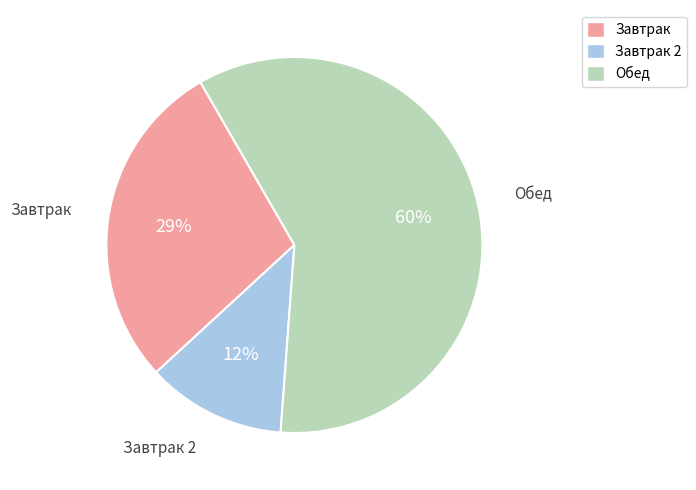

To the nearest percent, what is the difference between the largest and smallest slice percentages?

48%